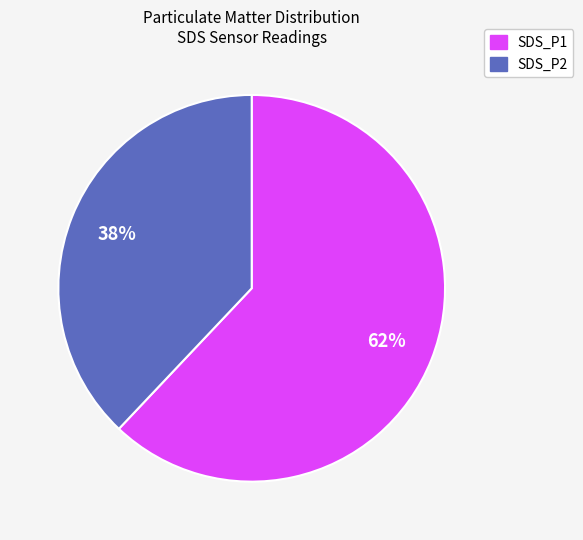

Is there any slice that represents more than half of the pie?

Yes